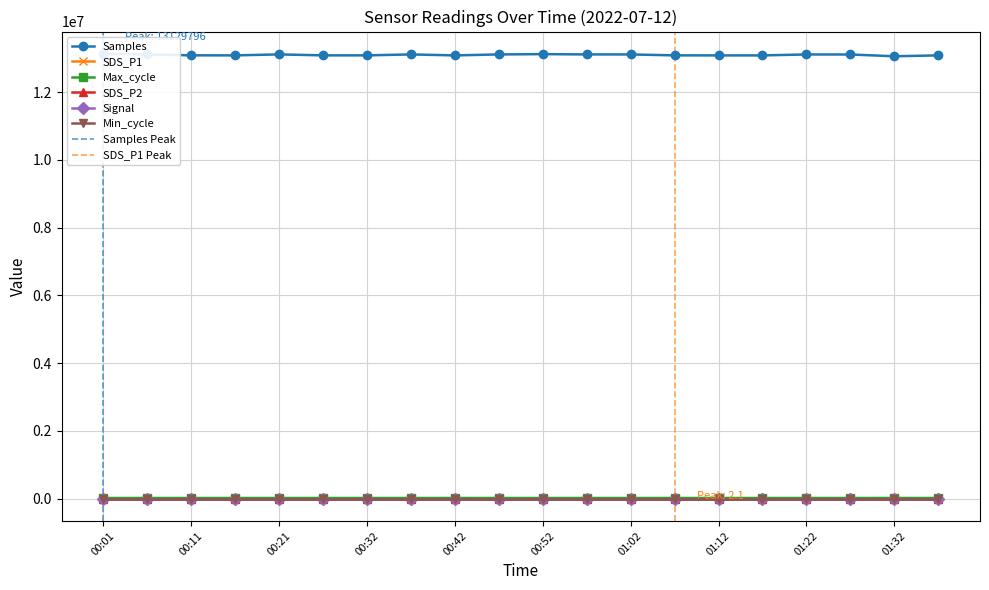

What position from the right is 01:27?

3